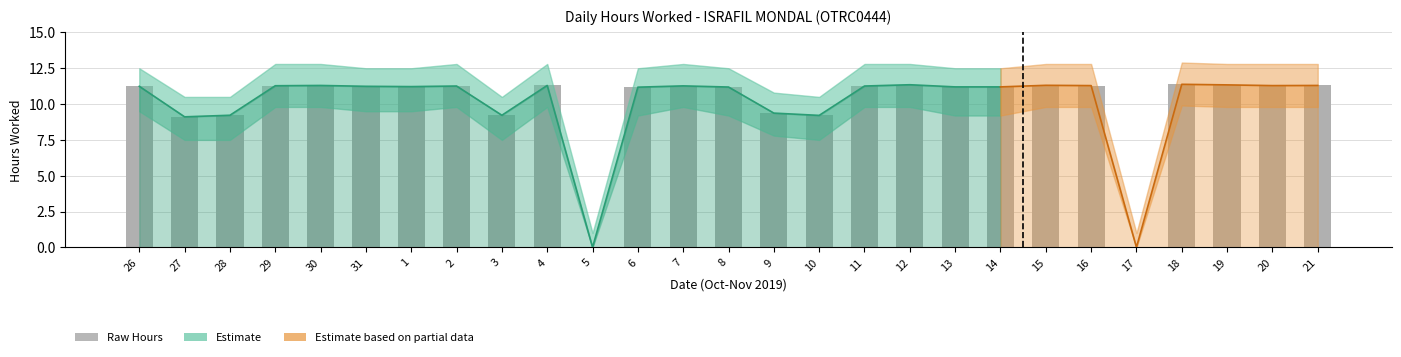

Reading right to left, what are all the values shown in this chart?

11.3	11.3	11.3	11.4	0.0	11.3	11.3	11.2	11.2	11.3	11.3	9.2	9.4	11.2	11.3	11.2	0.0	11.3	9.2	11.3	11.2	11.2	11.3	11.3	9.2	9.1	11.2